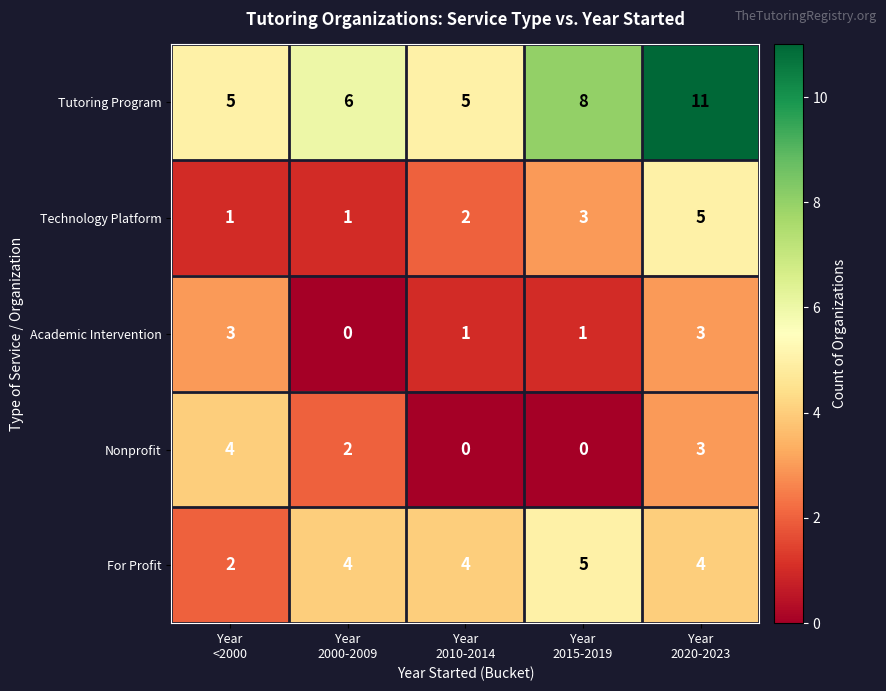

What is the greatest value displayed?

11